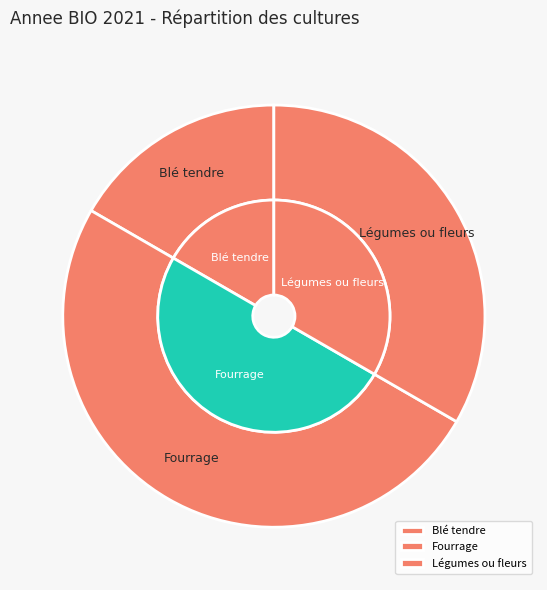

To the nearest percent, what is the difference between the largest and smallest slice percentages?

33%